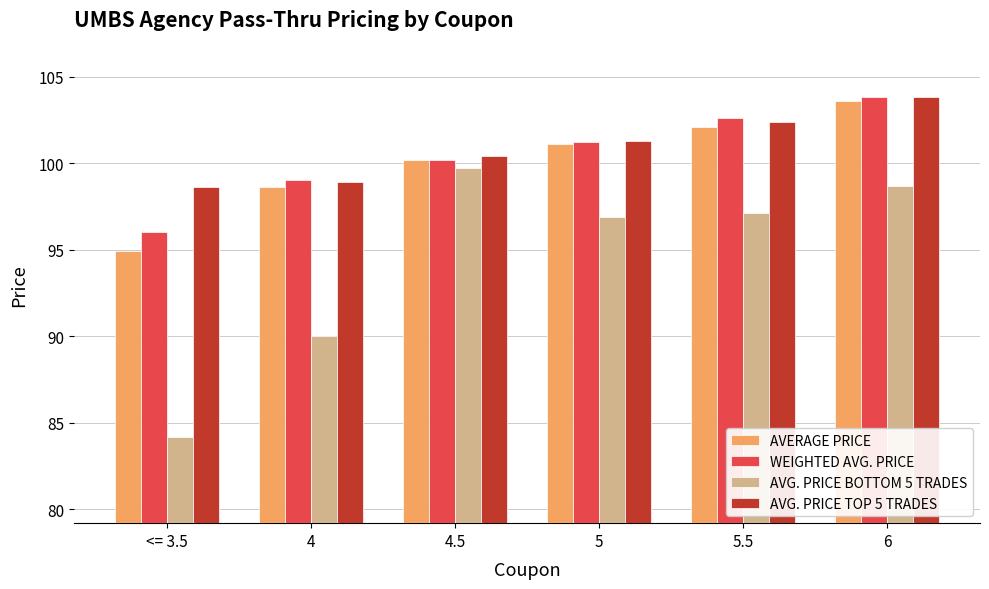

Rank the categories by AVERAGE PRICE value from highest to lowest.

6, 5.5, 5, 4.5, 4, <= 3.5